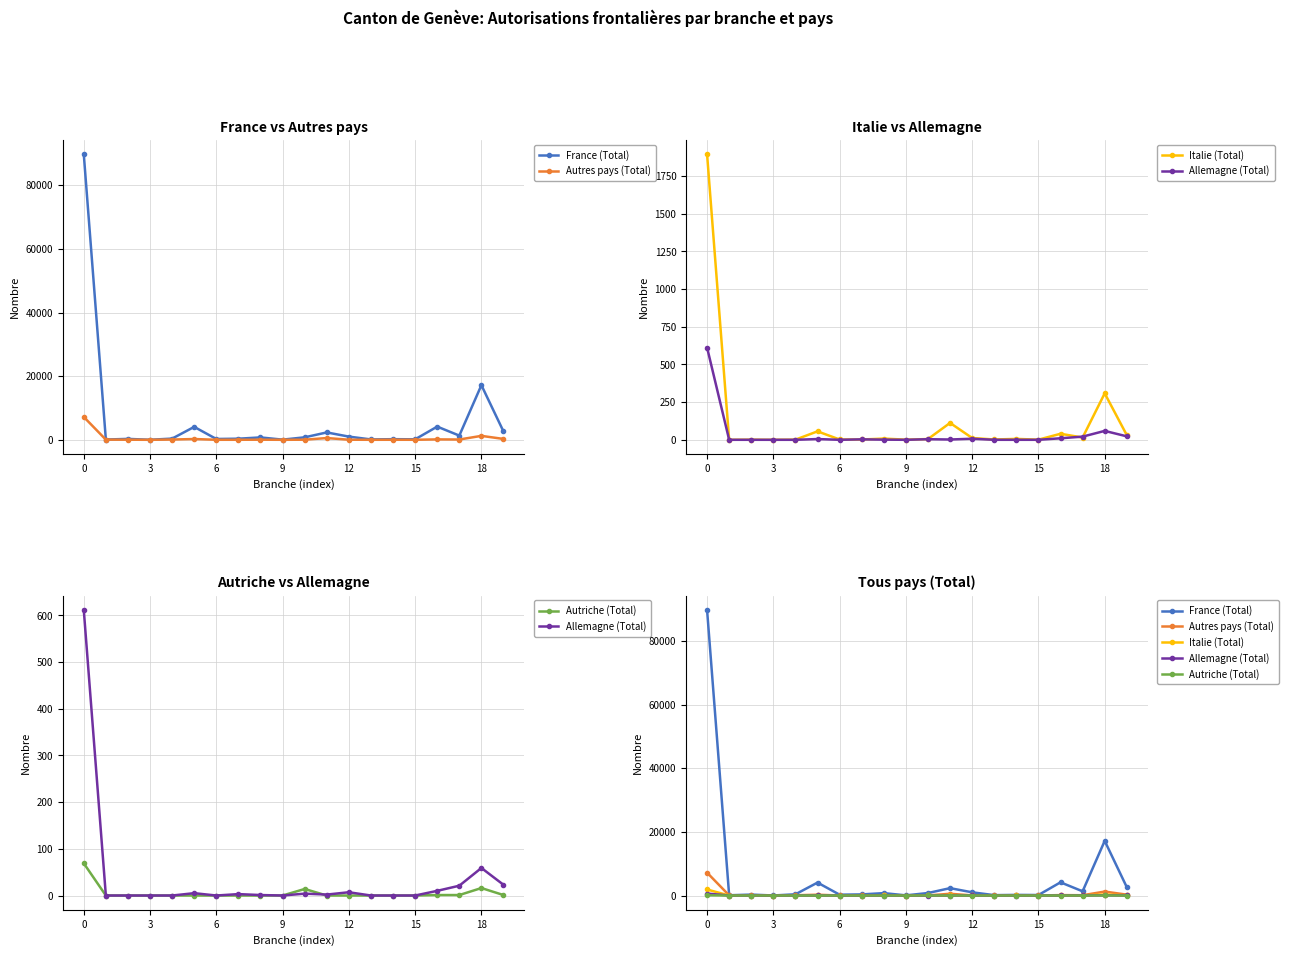

Is this an area chart (filled region under the line)?

No